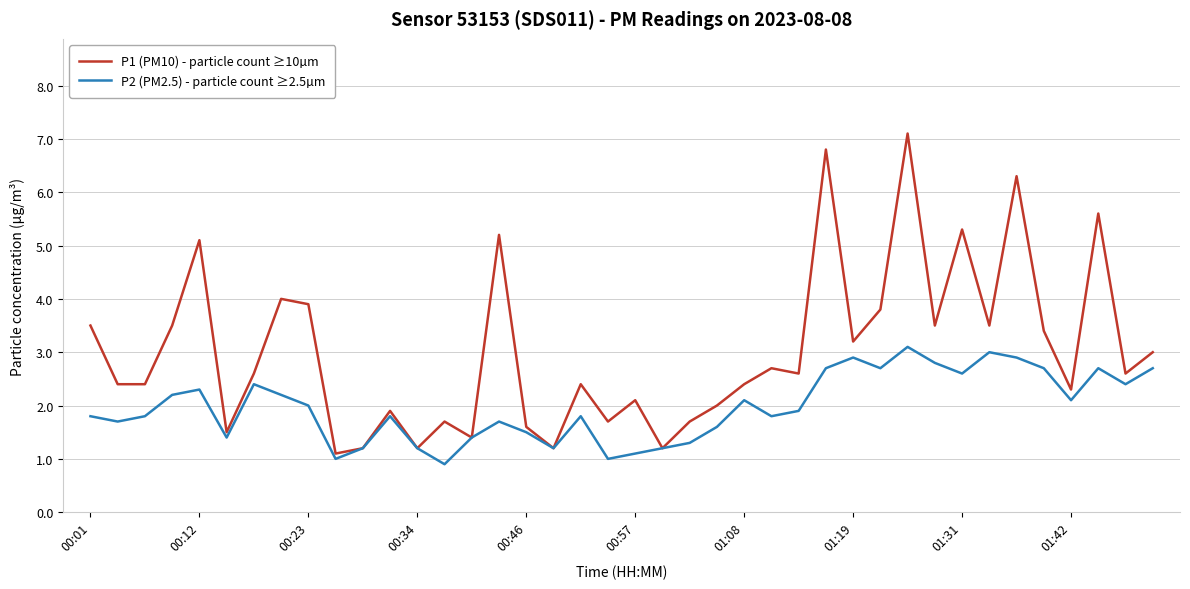

What is the average value of the P2 (PM2.5) - particle count ≥2.5µm series?

2.0